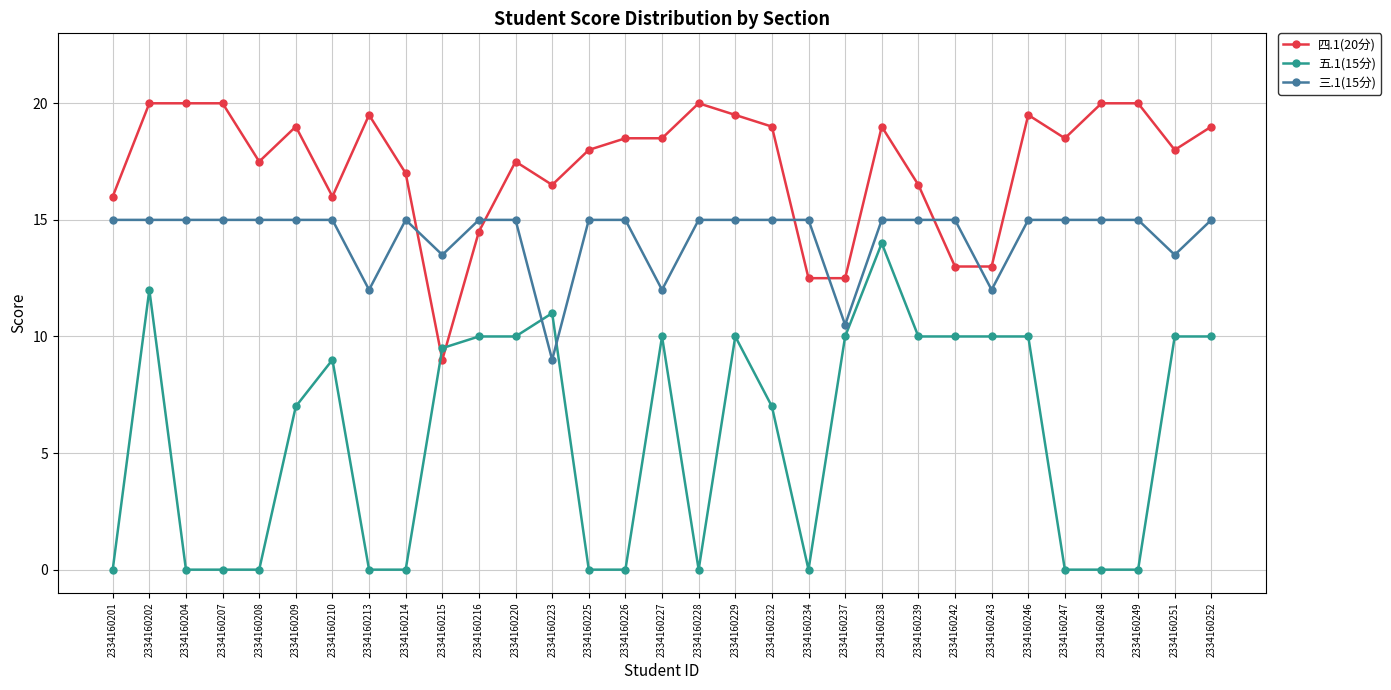

What is the maximum value shown in the chart?

20.0